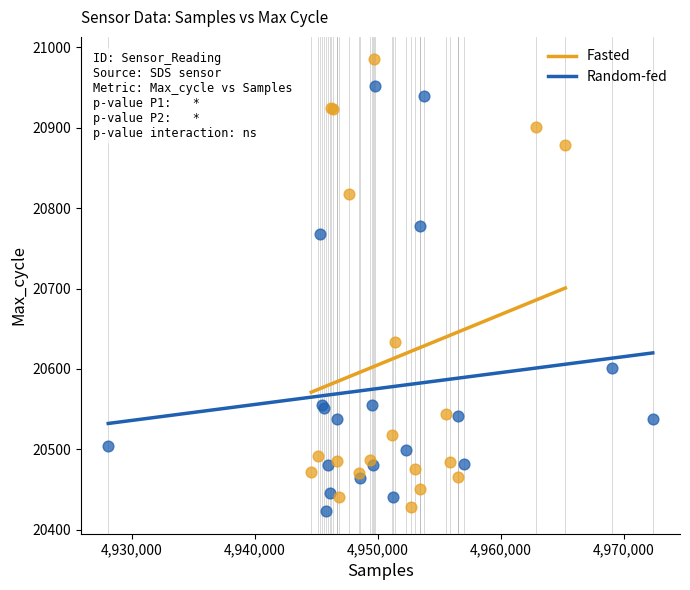

Which series contains the highest Y value?

Fasted